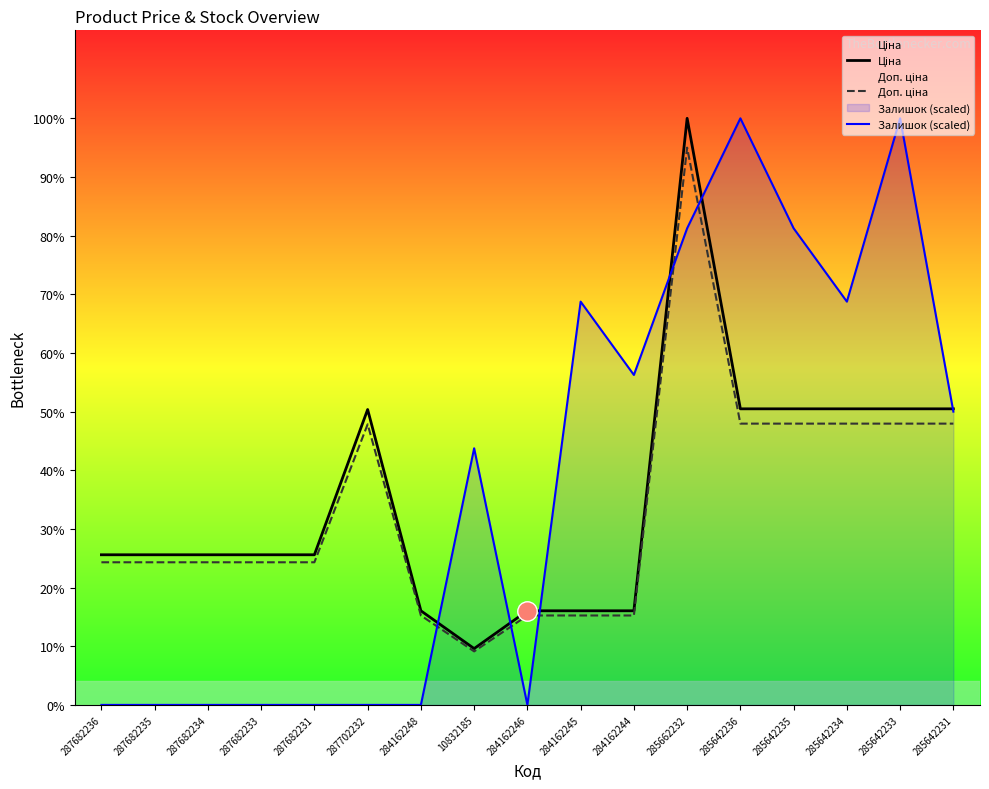

List the series in order of their peak value, lowest first.

Доп. ціна, Ціна, Залишок (scaled)